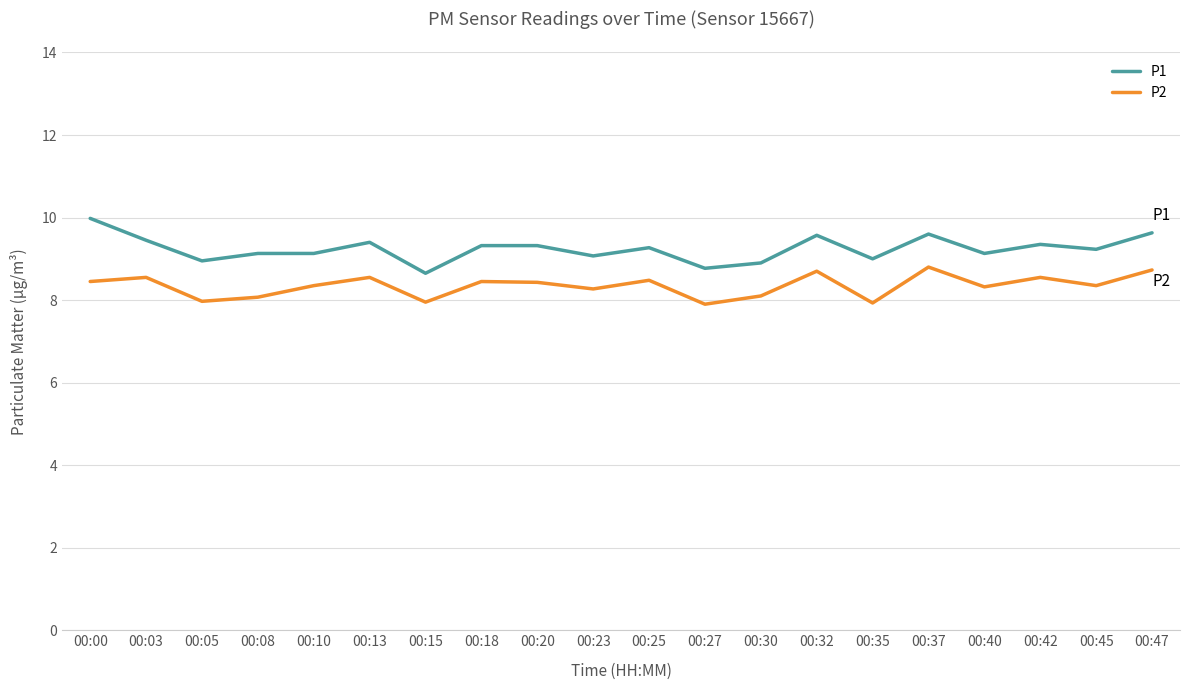

True or false: P1 has more than 1 interior local peaks.

True